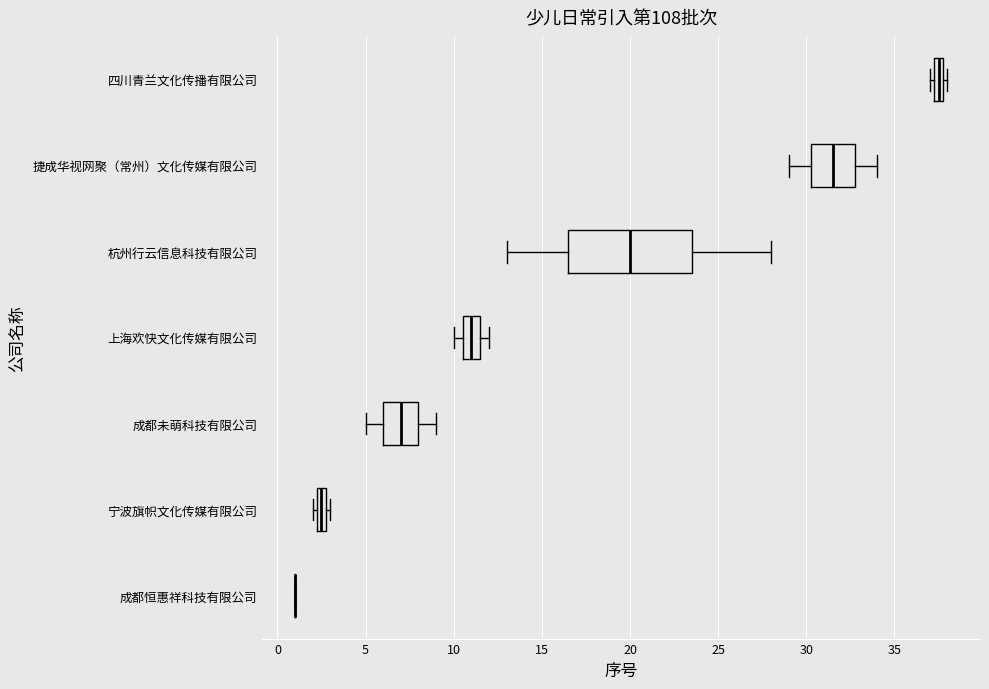

Comparing the boxes themselves (not the whiskers), which one is the widest?

杭州行云信息科技有限公司